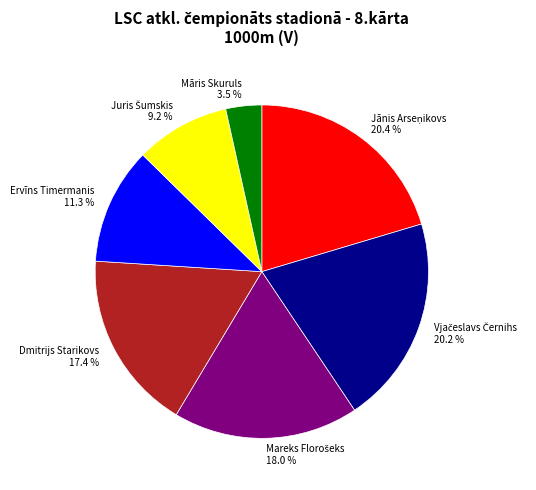

How many slices are in this pie chart?

7